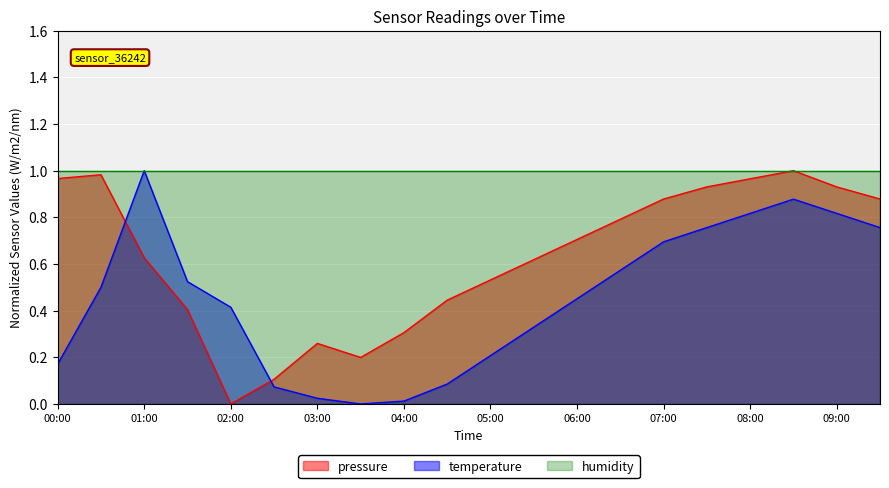

At which category does temperature reach its first local valley?

03:30